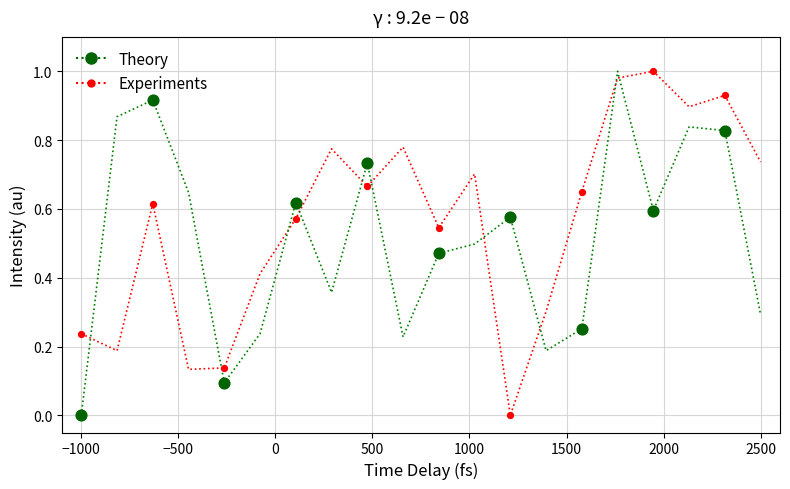

List the series in order of their overall mean, highest first.

Experiments, Theory